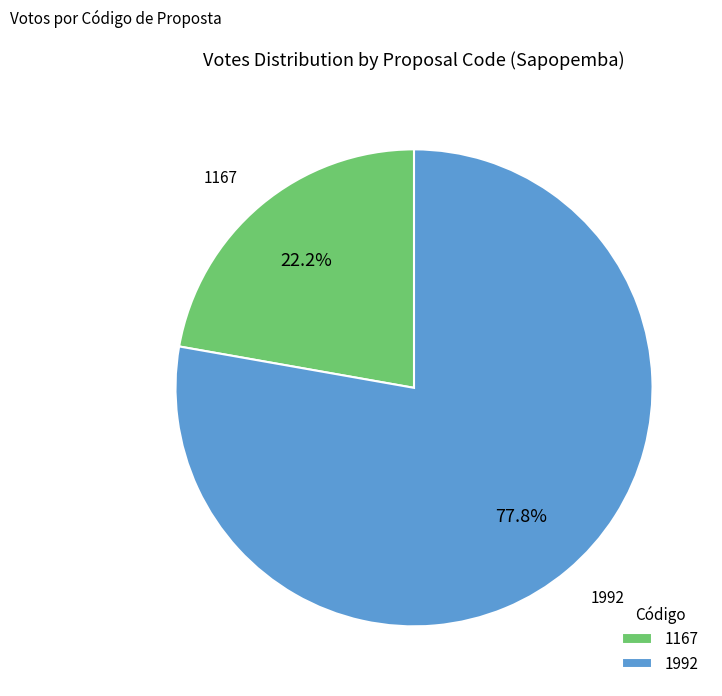

Does 1992 account for over 50% of the chart?

Yes